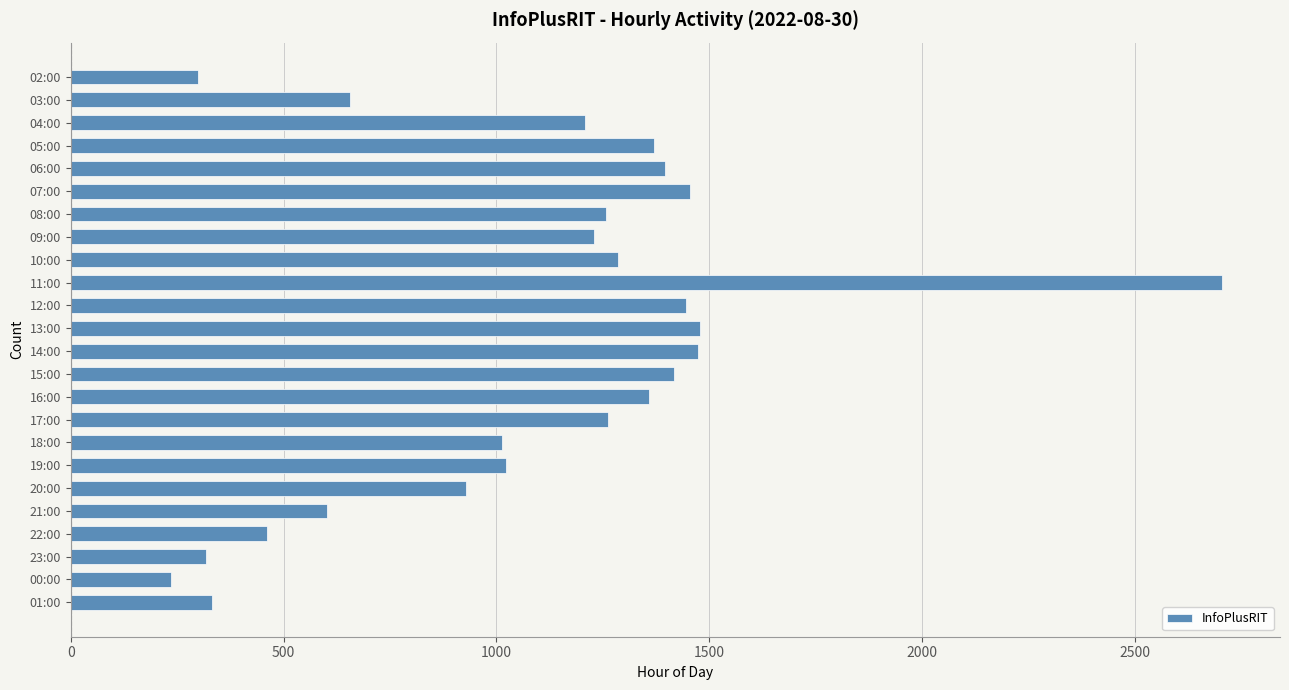

What is the difference between the second highest and second lowest values?

1179